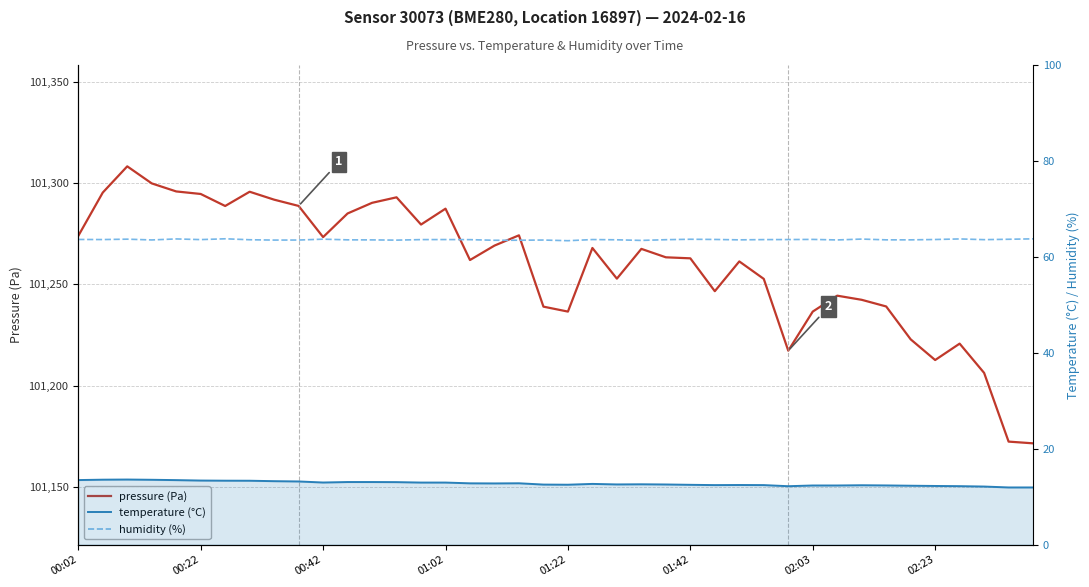

True or false: humidity (%) and temperature (°C) intersect in this chart.

False